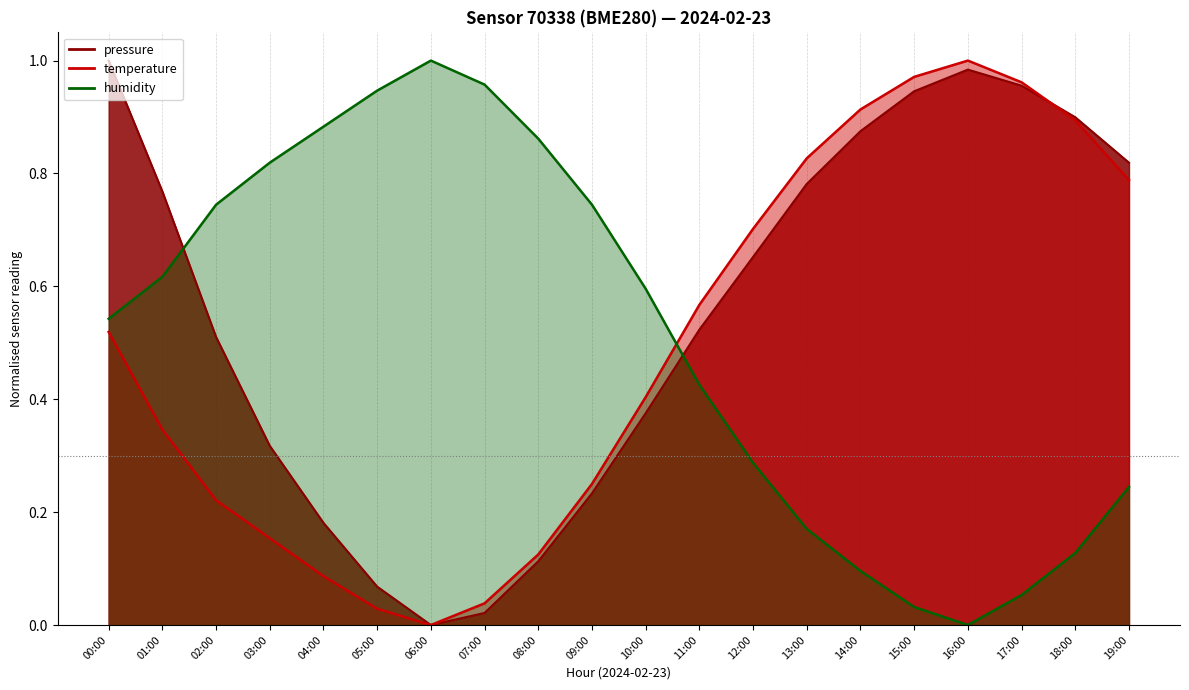

List the series in order of their peak value, lowest first.

pressure, temperature, humidity